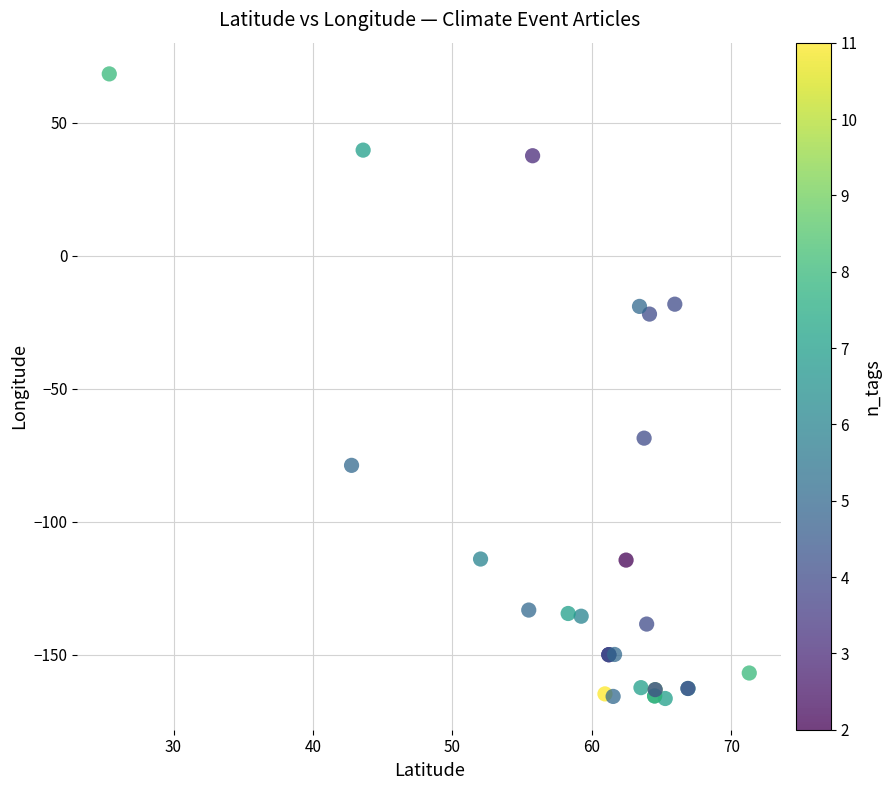

What Y value in the scatter plot is closest to -48?

-68.5